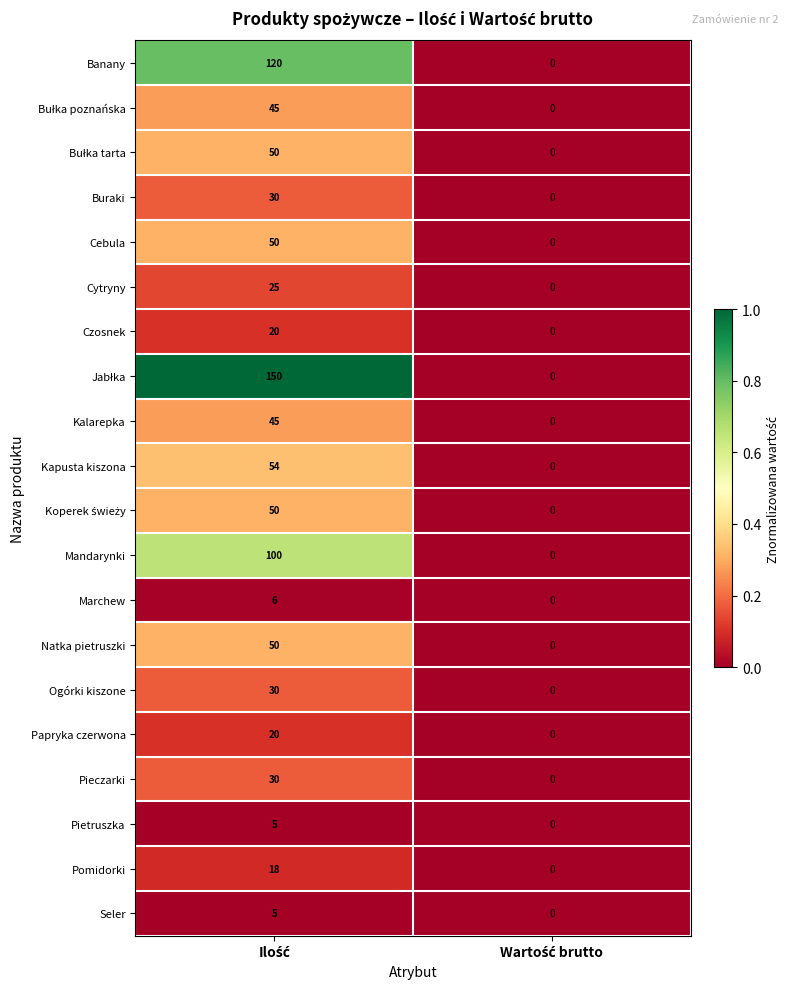

What is the greatest value displayed?

150